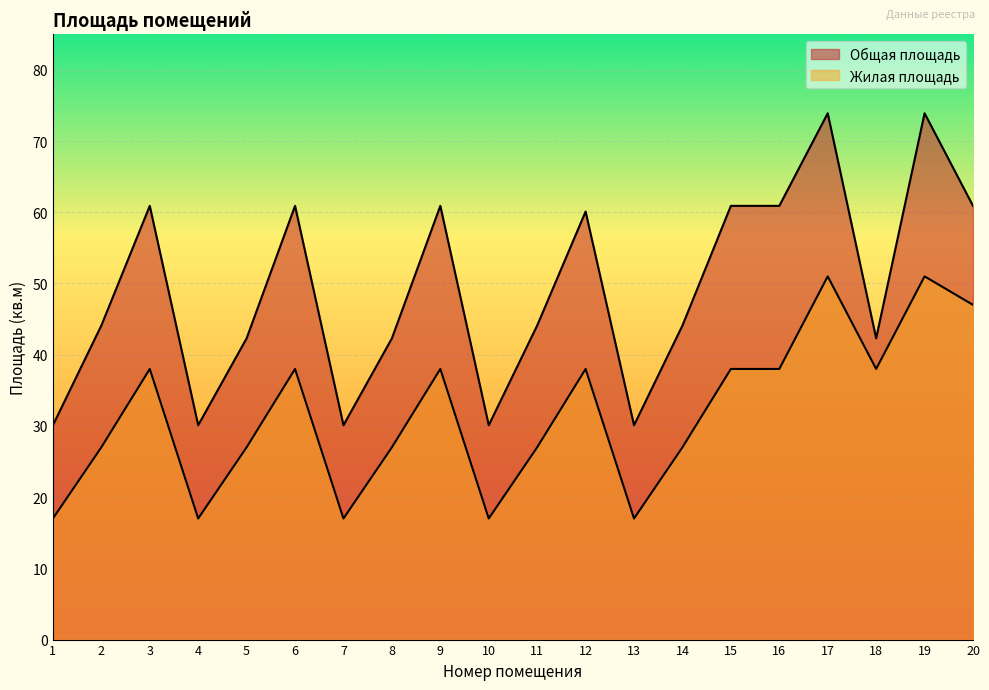

Is it true that Жилая площадь equals 3.9 at 1?

False